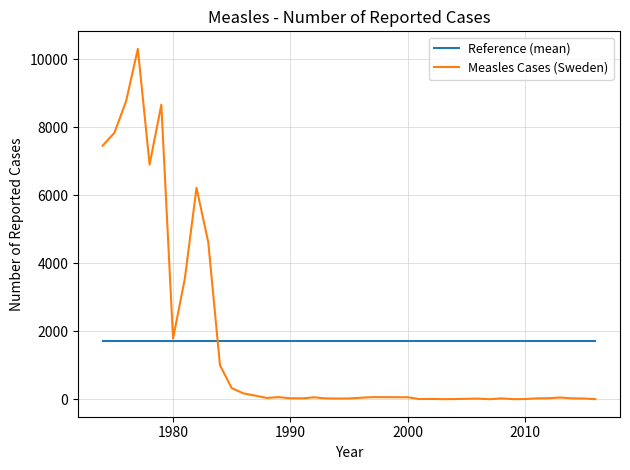

What is the sum of all Reference (mean) values?

68337.0